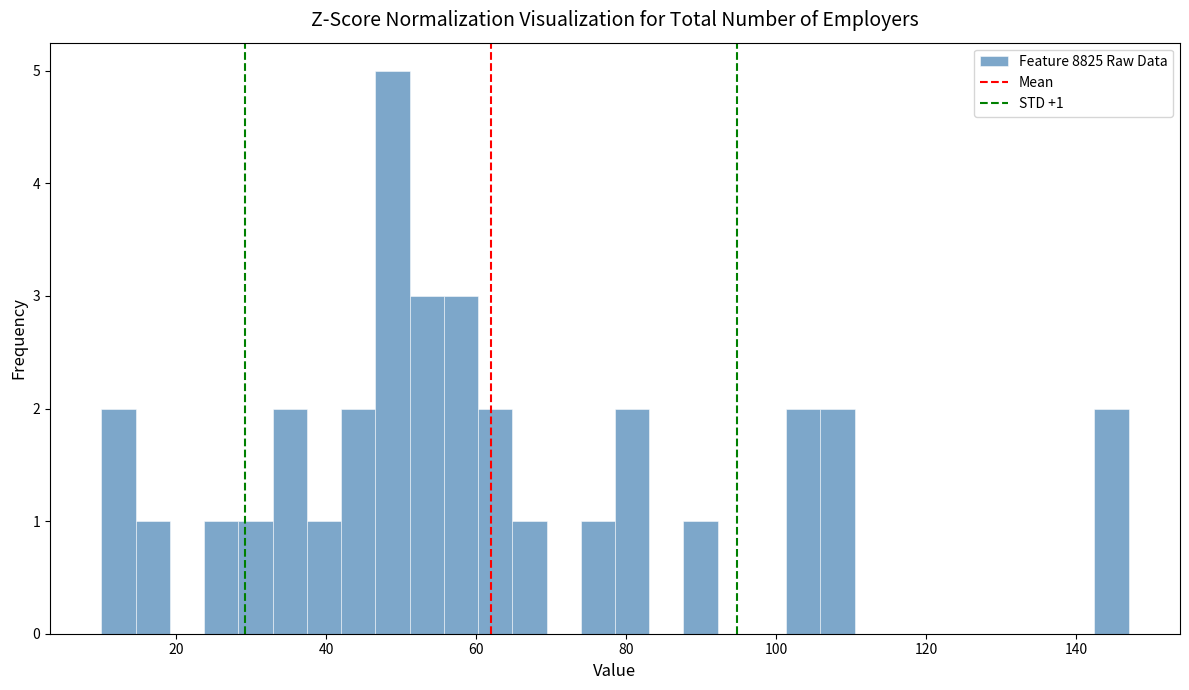

Around what value on the x-axis is the tallest bar? Give the approximate position of its centre, as read against the axis.

48